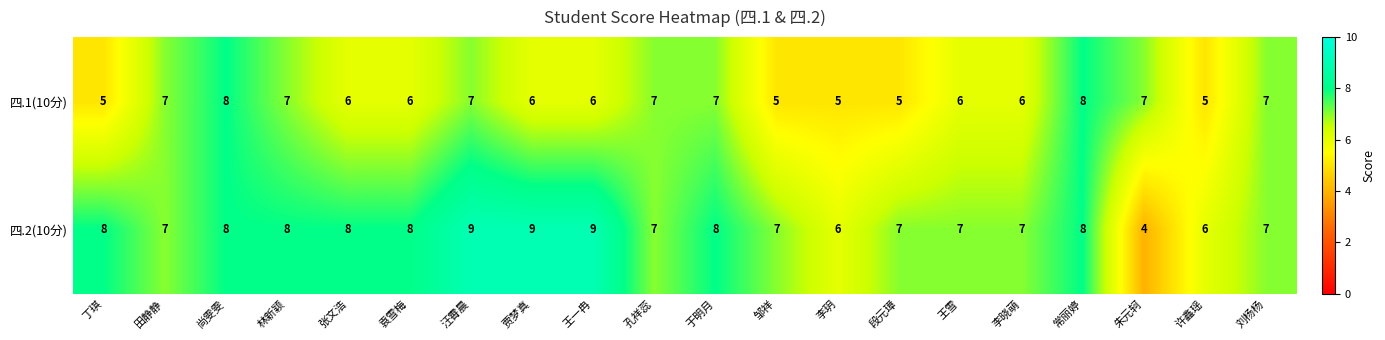

What value does the 四.1(10分) series have at 贾梦真?

6